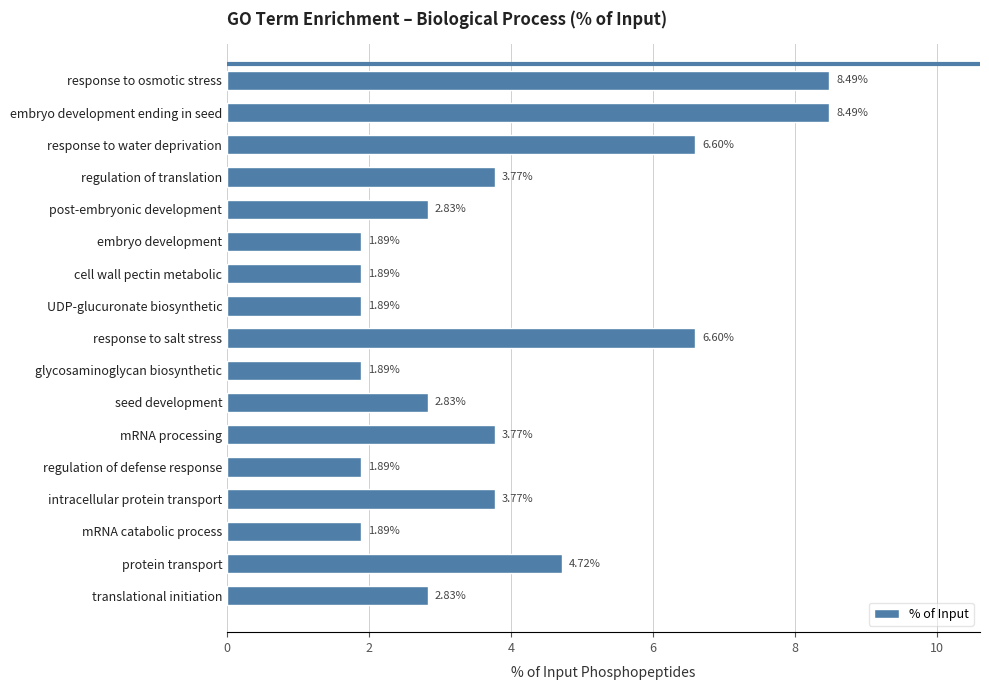

What is the label of the 1st bar from the top?

response to osmotic stress